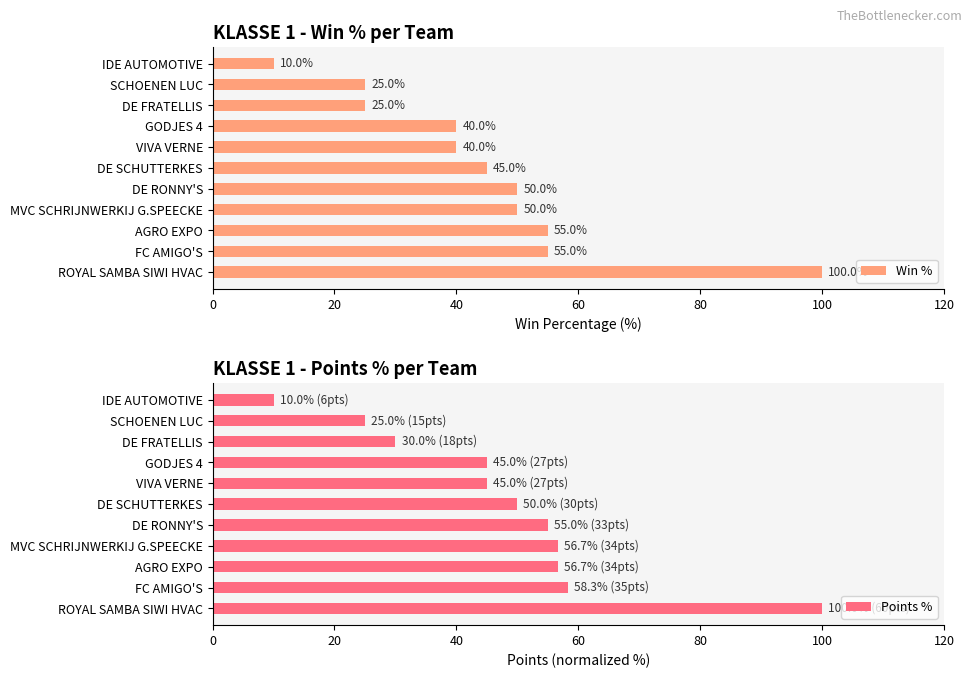

Are the bars grouped side by side (vs. stacked)?

Yes